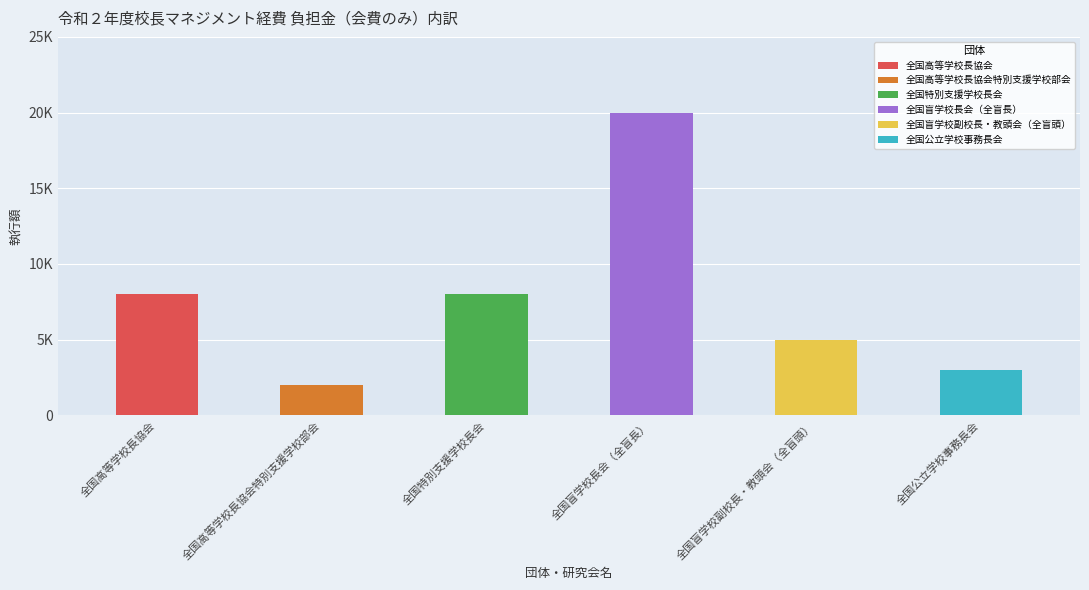

Which category has the lowest value in the 全国 series?

全国高等学校長協会特別支援学校部会